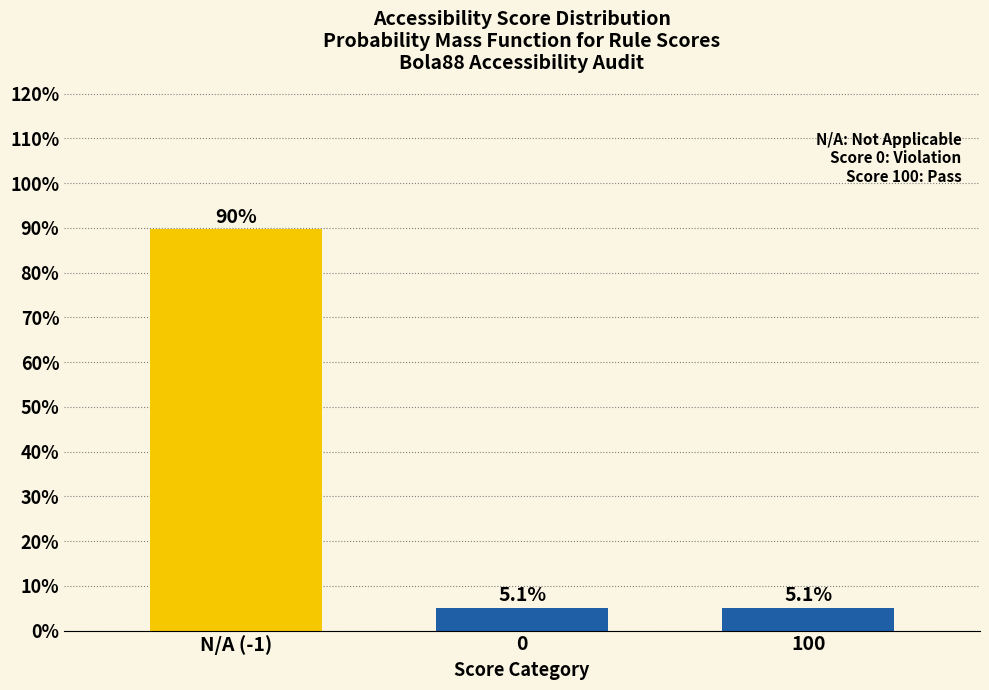

Reading left to right, transcribe all the data shown in this chart.

89.7	5.1	5.1